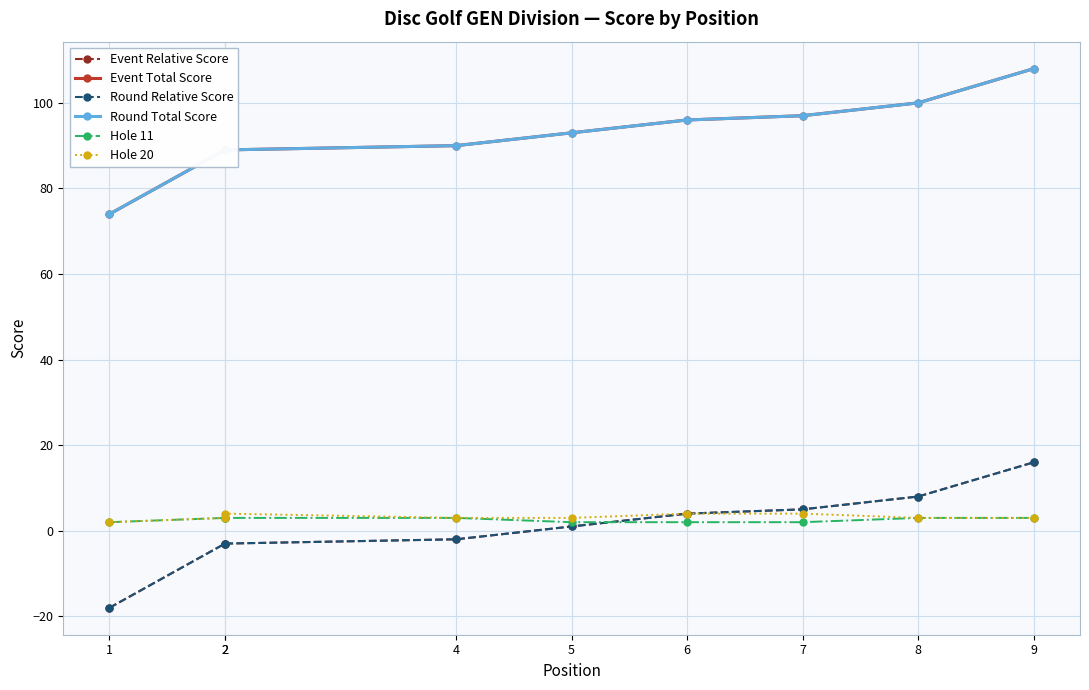

What are all the series names shown in the legend?

Event Relative Score, Event Total Score, Round Relative Score, Round Total Score, Hole 11, Hole 20